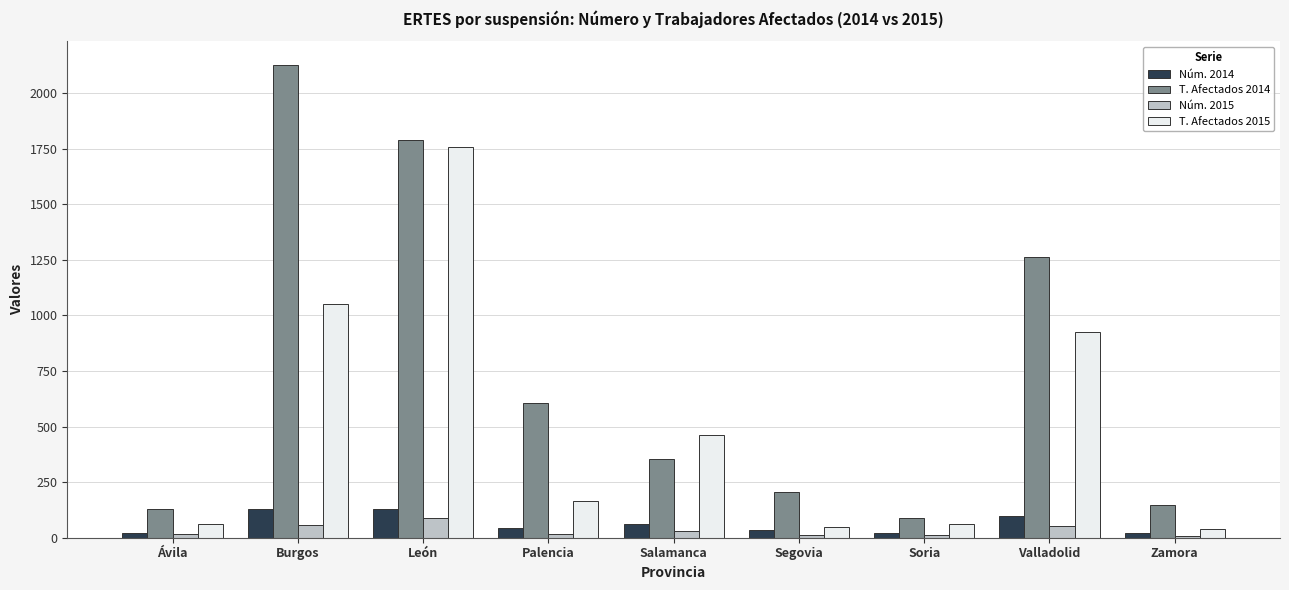

Where does the T. Afectados 2014 series first go above 353?

Burgos